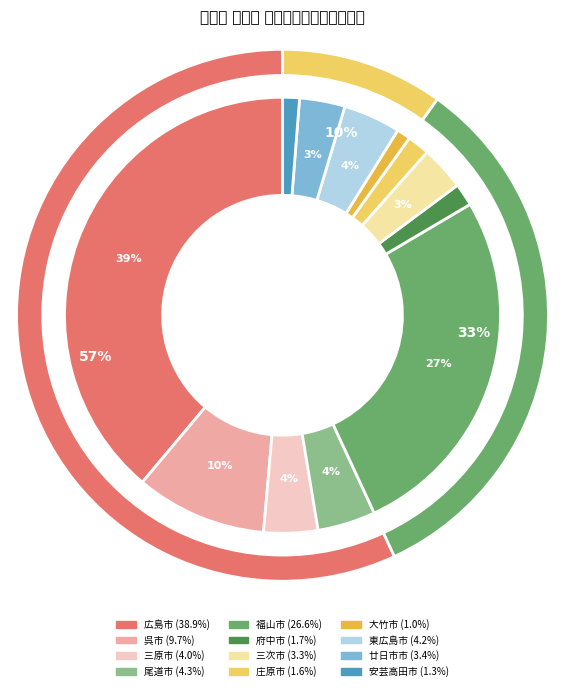

To the nearest percent, what is the difference between the 庄原市 and 広島市 slice percentages?

37%